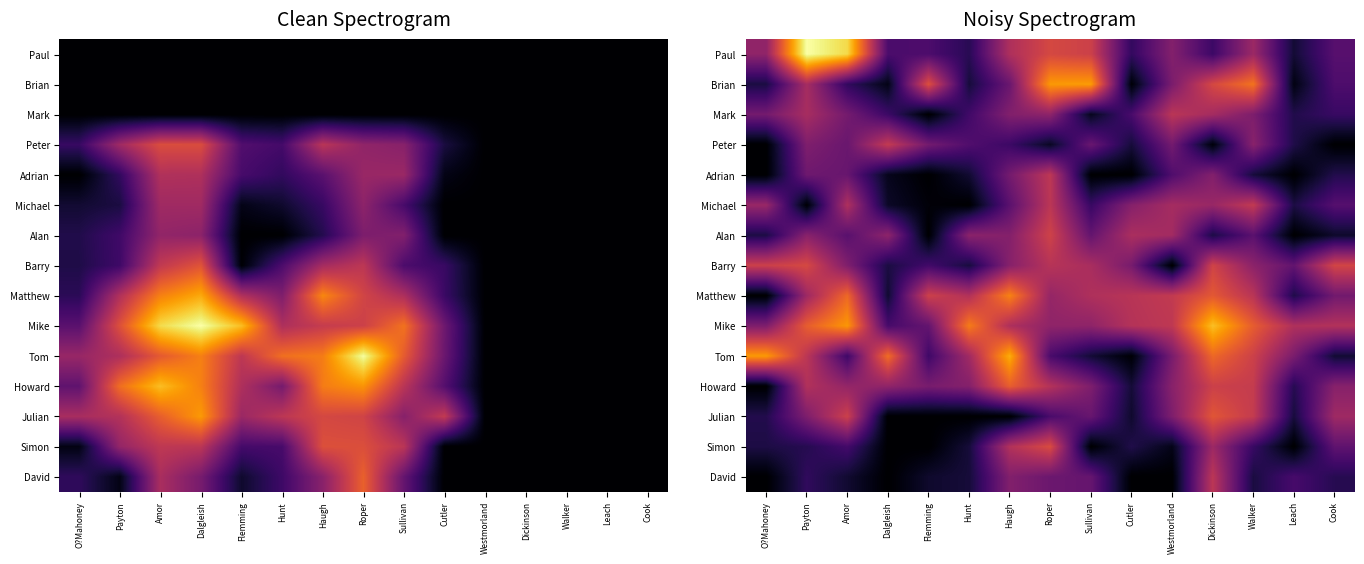

True or false: Michael has a value of 0.0 at Payton.

False